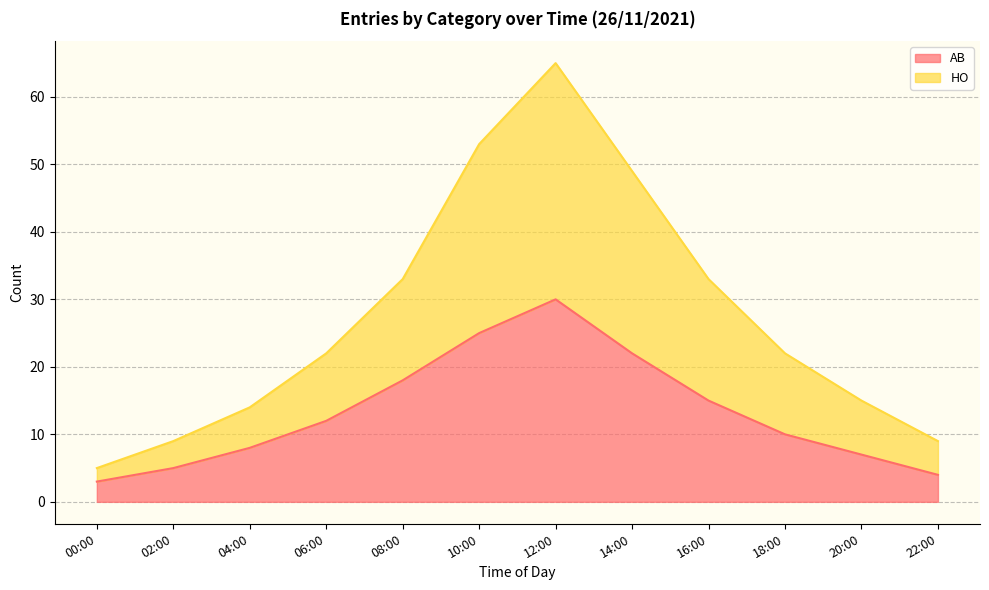

Read the HO value at 22:00, to the nearest 5.

10